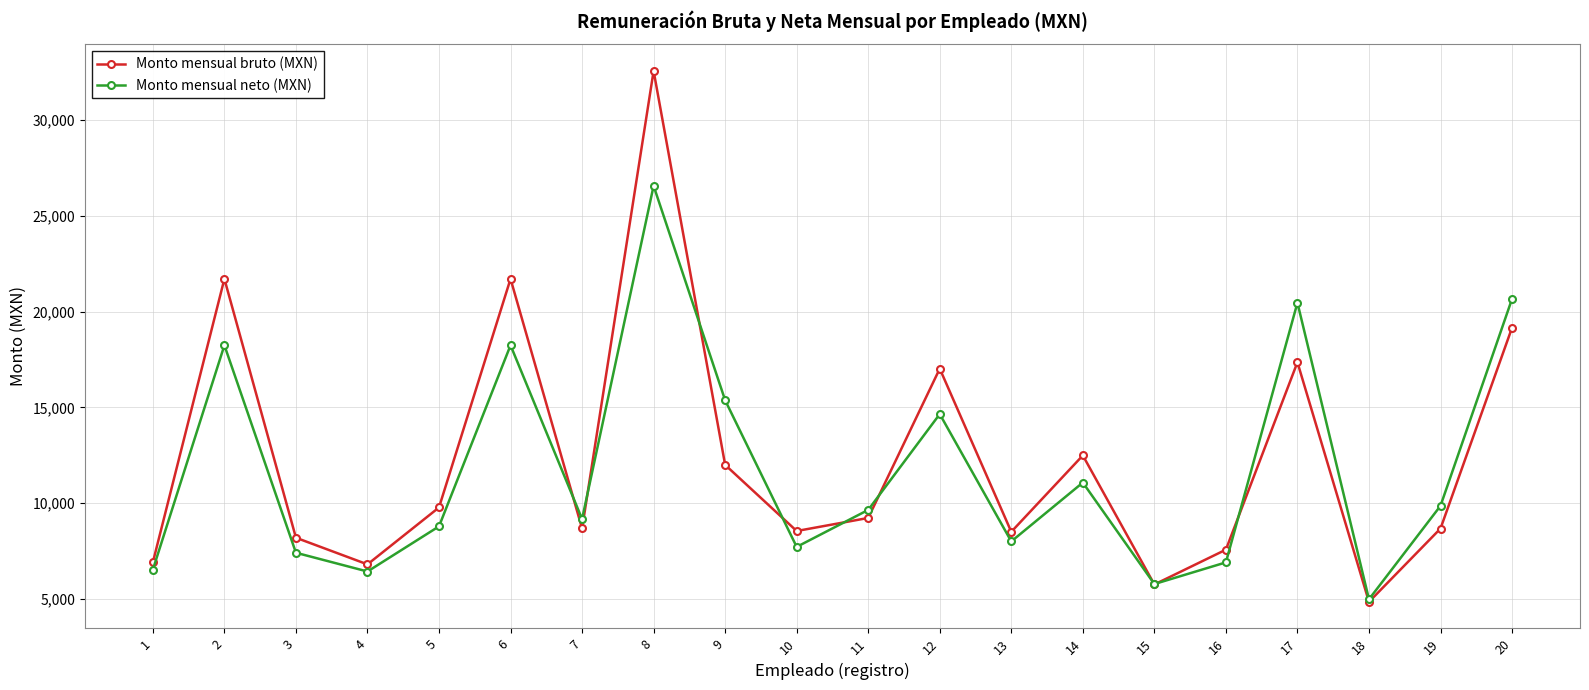

How many lines are shown in the chart?

2